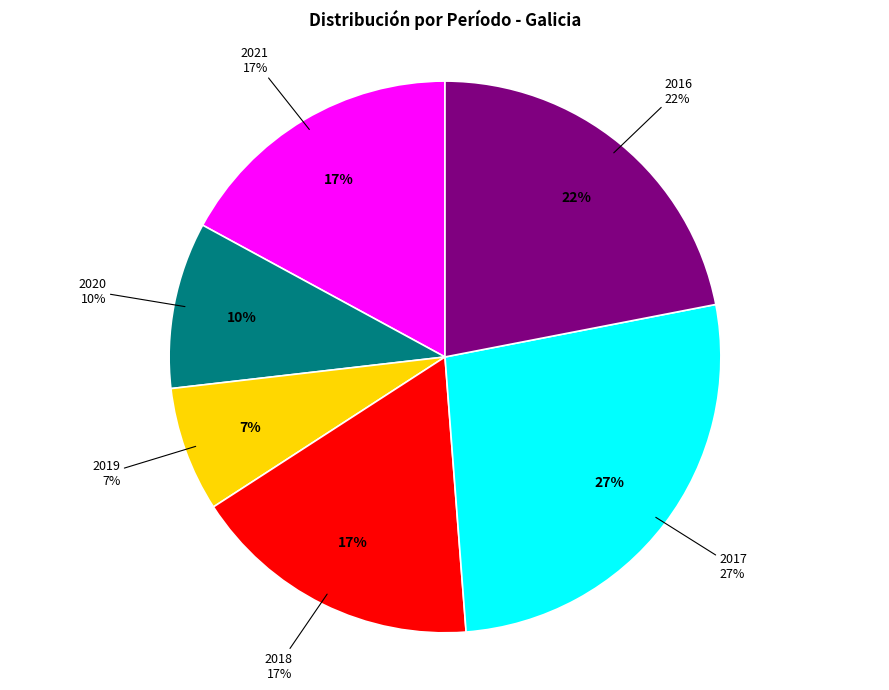

Is there a majority slice in this chart?

No